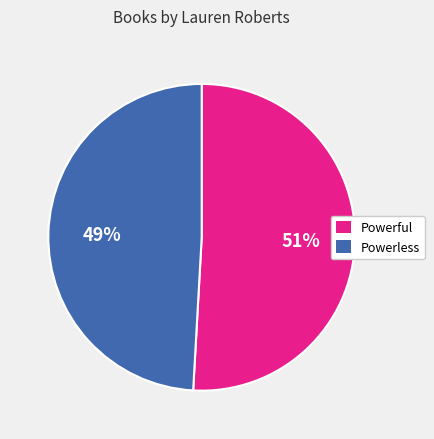

Is Powerless the majority of the pie?

No